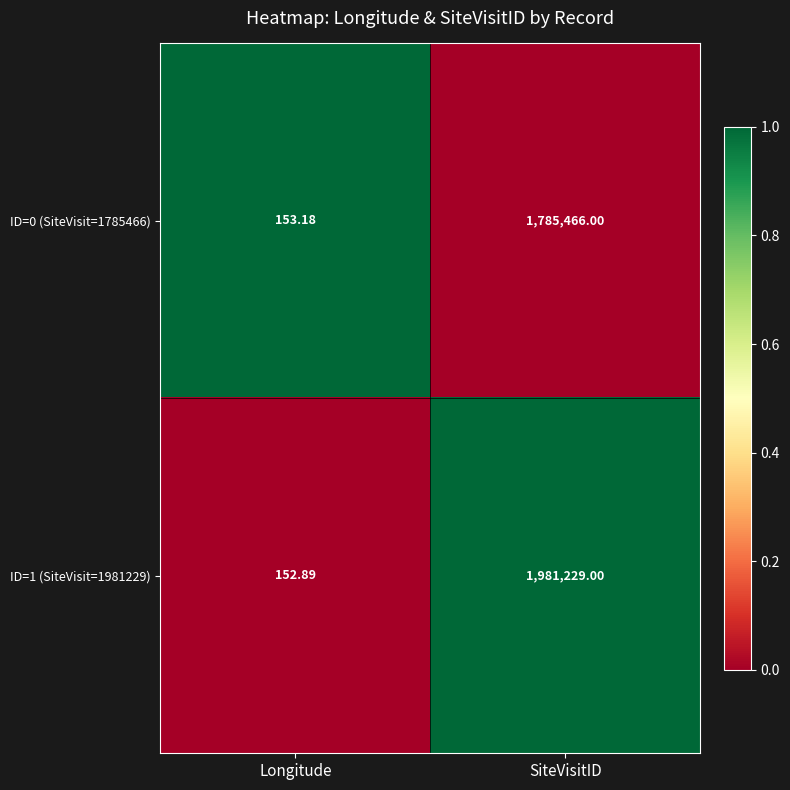

How many distinct data groups are displayed?

2